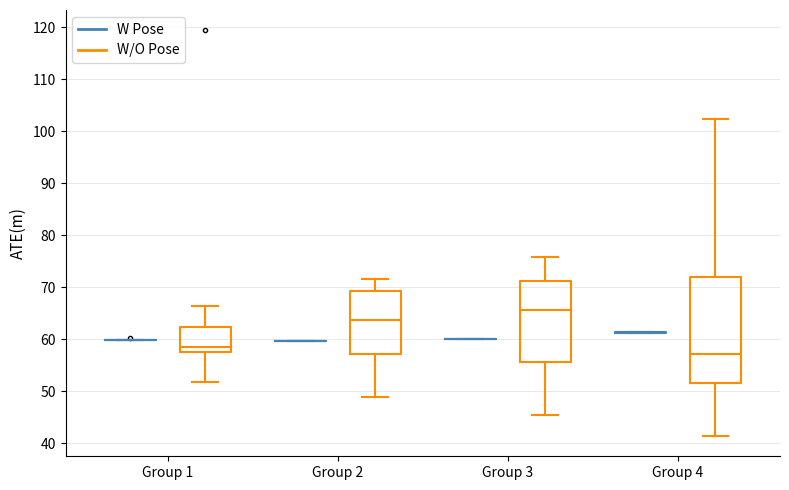

Reading left to right, transcribe this box plot: for each box, give where its median line is, the range the box spans, and where its two whiskers end, as read against the y-axis. The values are not printed on the chart, so give them approximately, as read against the axis.

Group 1 (W Pose): box collapsed to a line at 60, whiskers 60 to 60
Group 1 (W/O Pose): median 58 (just above the box's lower edge), box 58 to 62, whiskers 52 to 66
Group 2 (W Pose): box collapsed to a line at 60, whiskers 60 to 60
Group 2 (W/O Pose): median 64, box 57 to 69, whiskers 49 to 71
Group 3 (W Pose): box collapsed to a line at 60, whiskers 60 to 60
Group 3 (W/O Pose): median 66, box 55 to 71, whiskers 45 to 76
Group 4 (W Pose): box collapsed to a line at 61, whiskers 61 to 61
Group 4 (W/O Pose): median 57, box 51 to 72, whiskers 41 to 102